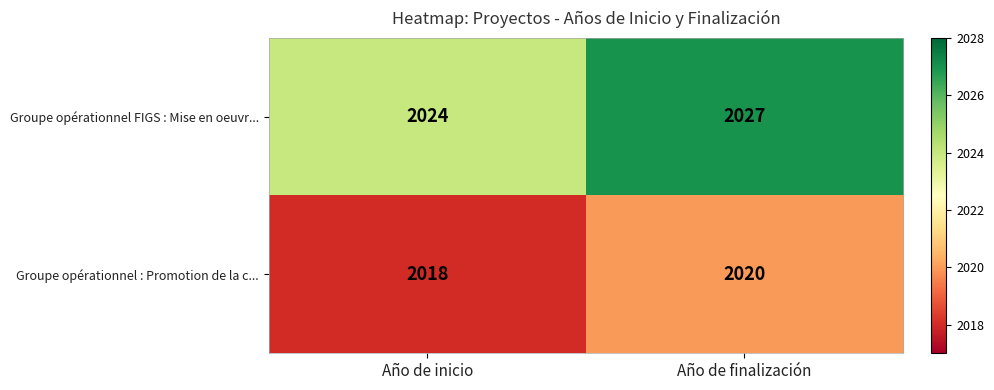

At which category is the sum across all series the highest?

Año de finalización